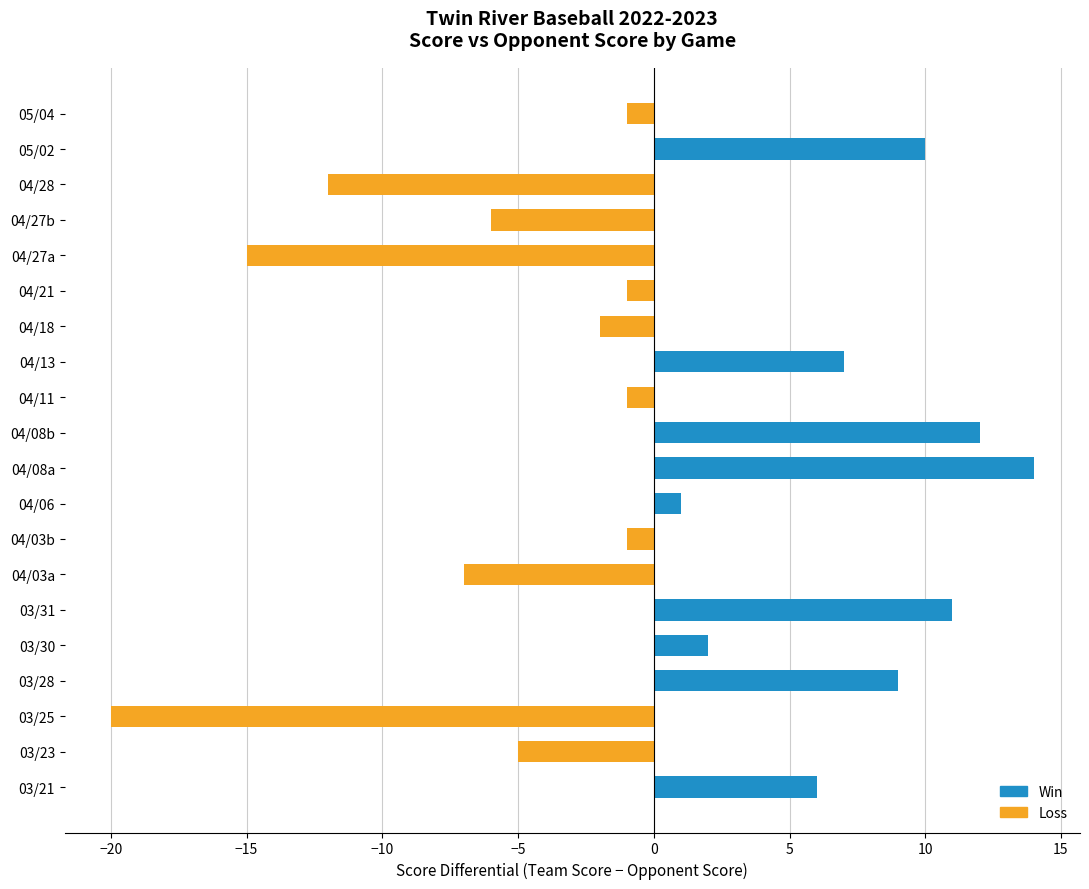

Reading bottom to top, transcribe all the data shown in this chart.

6	-5	-20	9	2	11	-7	-1	1	14	12	-1	7	-2	-1	-15	-6	-12	10	-1